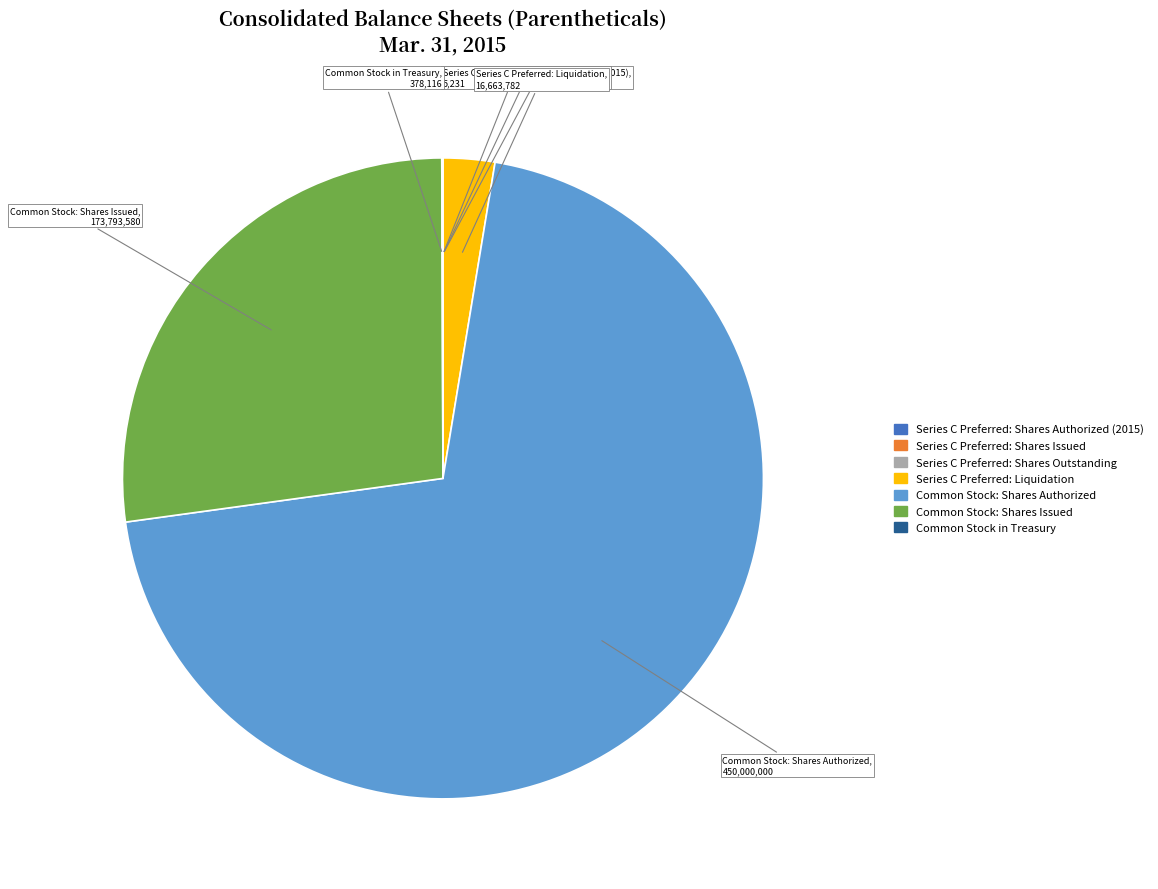

Which slice is the largest?

Common Stock: Shares Authorized